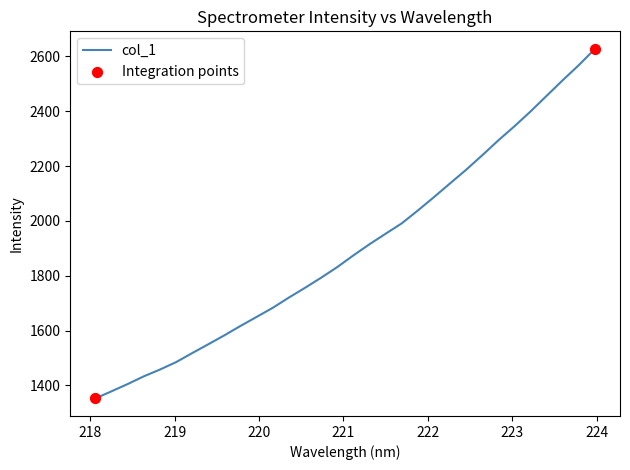

What is the difference between the maximum and minimum values?

1274.9